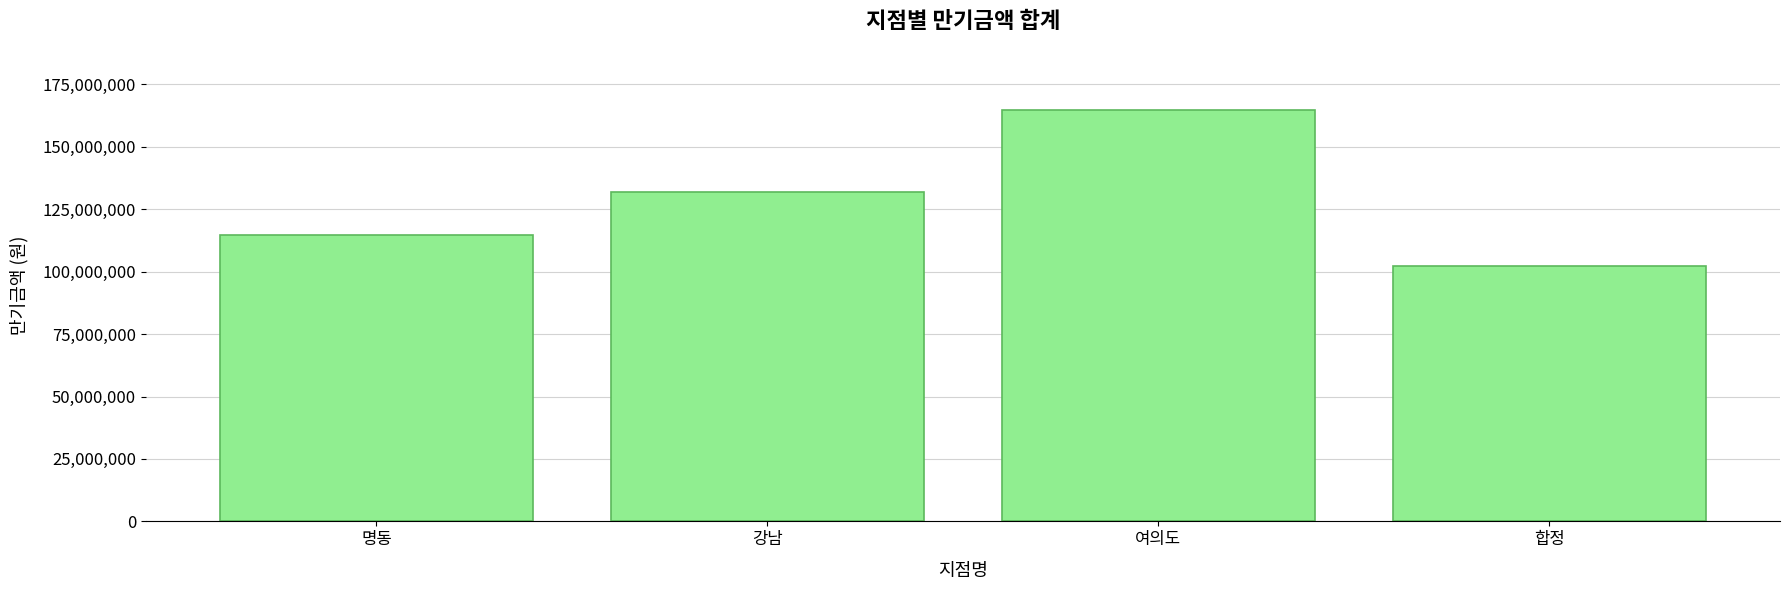

Reading left to right, transcribe all the data shown in this chart.

114733000	132052000	164518000	102123000